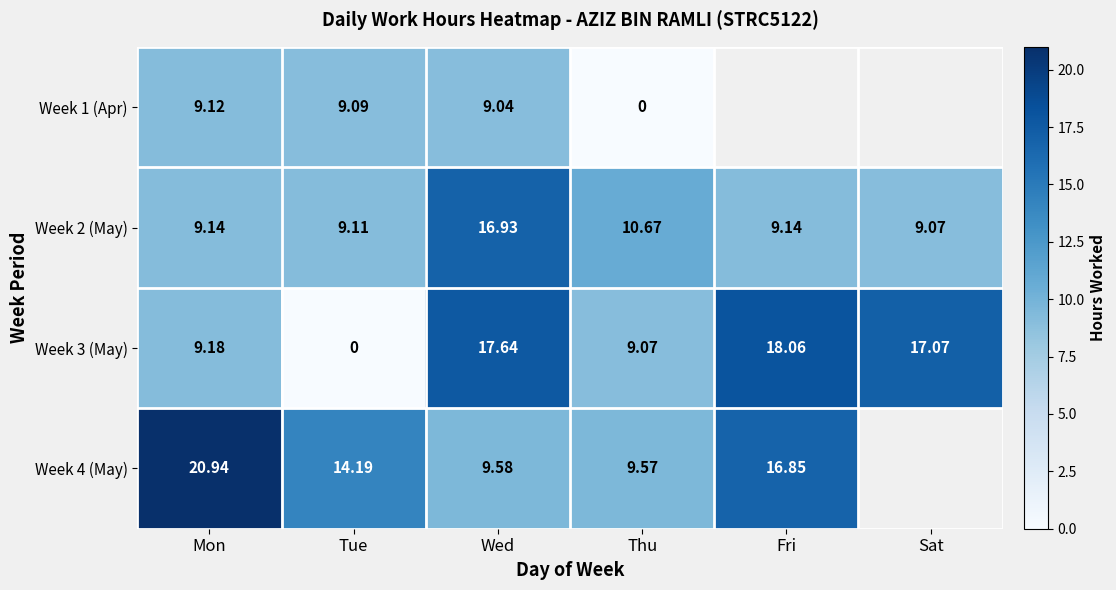

How many data points in Week 3 (May) are above 17?

3